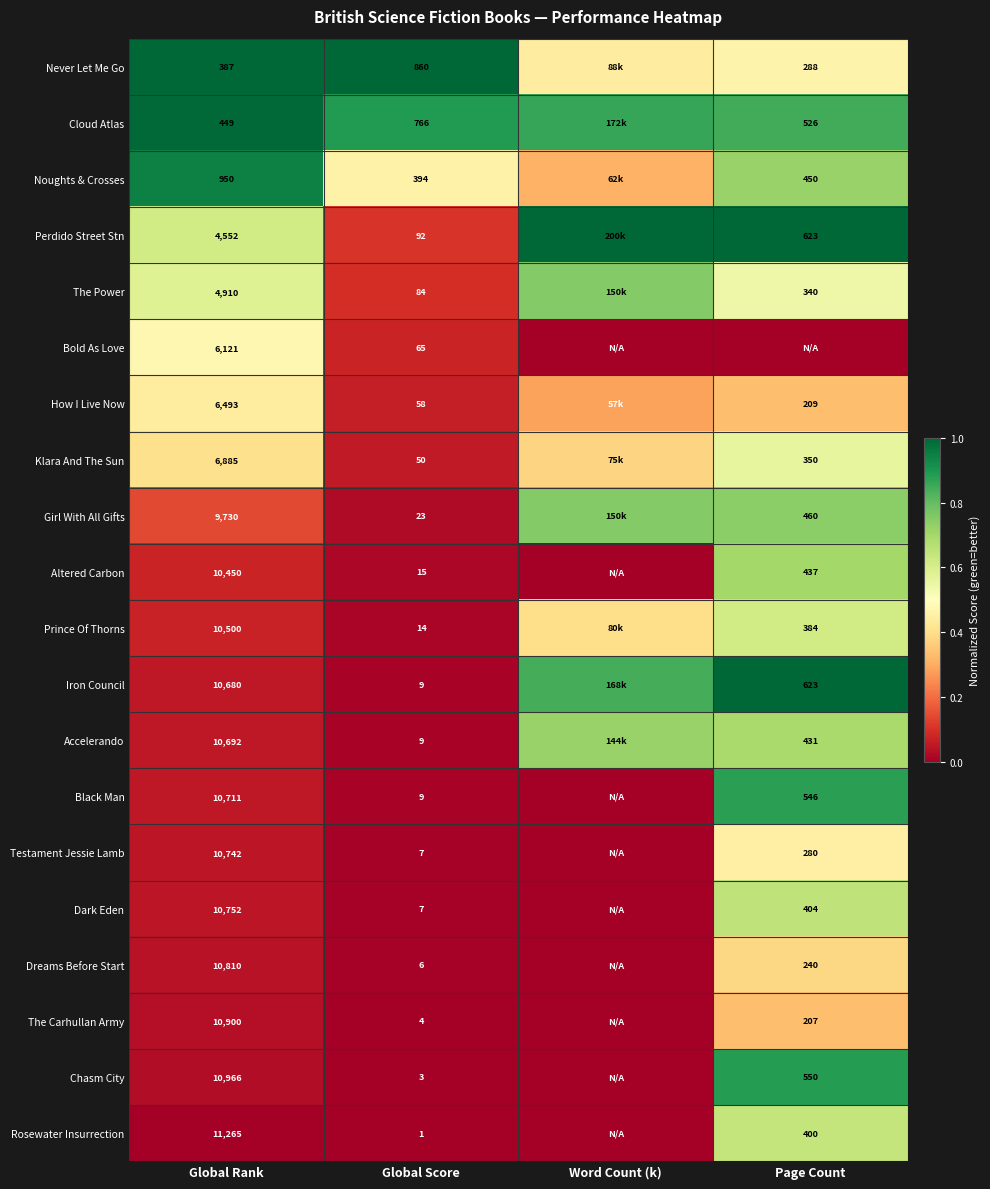

Rank the series at Global Rank from highest to lowest value.

Rosewater Insurrection, Chasm City, The Carhullan Army, Dreams Before Start, Dark Eden, Testament Jessie Lamb, Black Man, Accelerando, Iron Council, Prince Of Thorns, Altered Carbon, Girl With All Gifts, Klara And The Sun, How I Live Now, Bold As Love, The Power, Perdido Street Stn, Noughts & Crosses, Cloud Atlas, Never Let Me Go